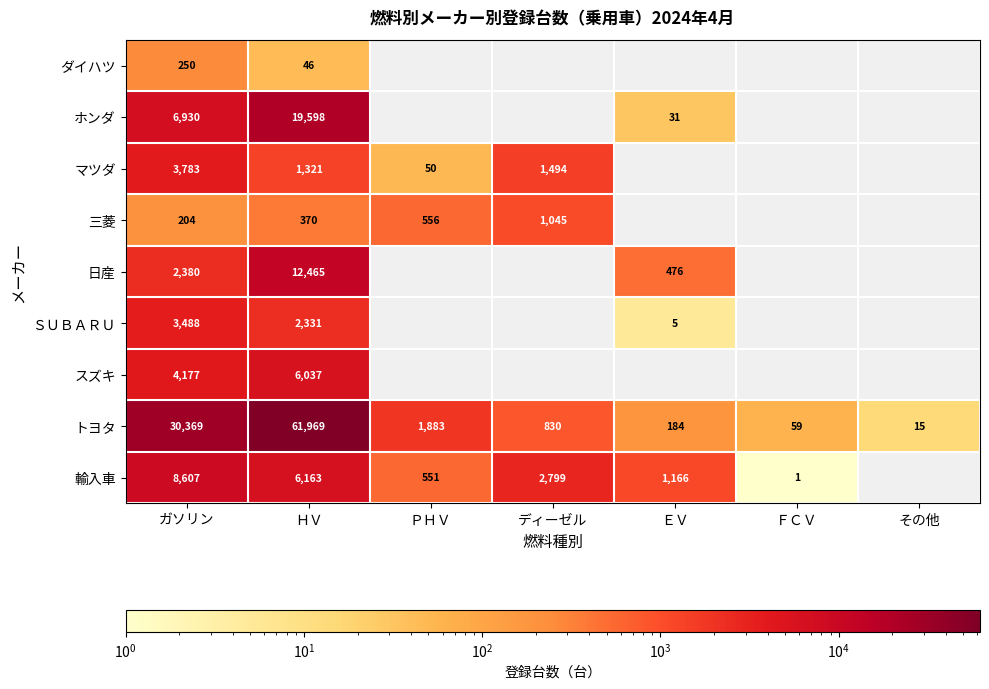

Where is トヨタ nearest to the value 30992?

ガソリン